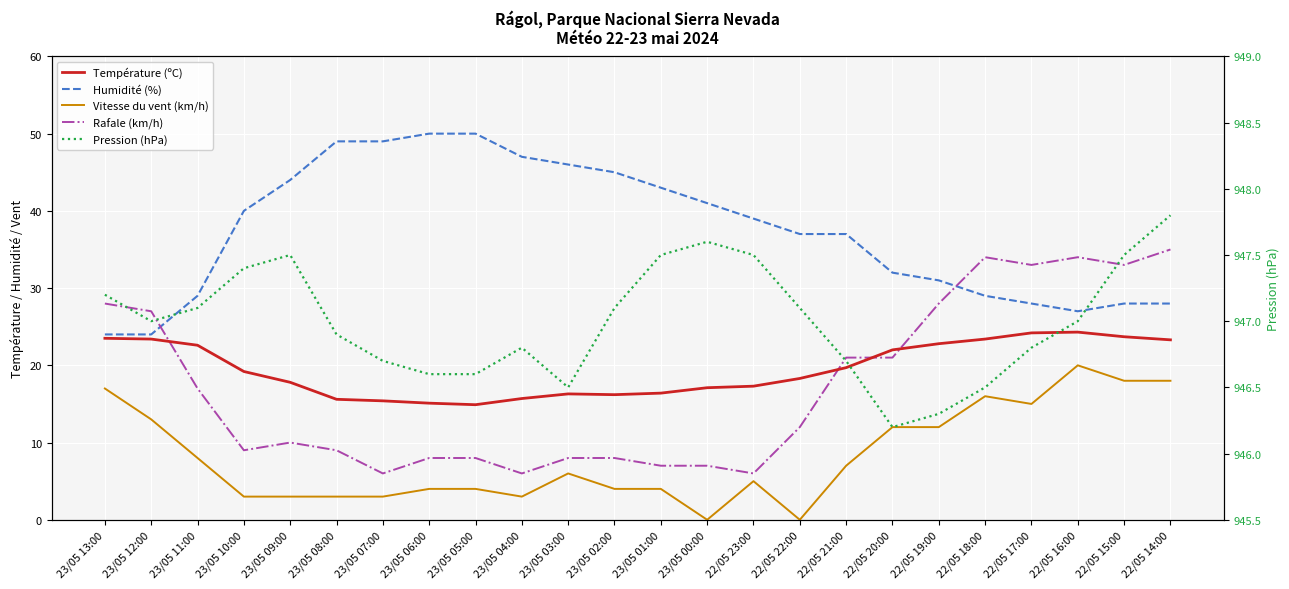

Between 22/05 17:00 and 23/05 13:00, which is larger?

22/05 17:00